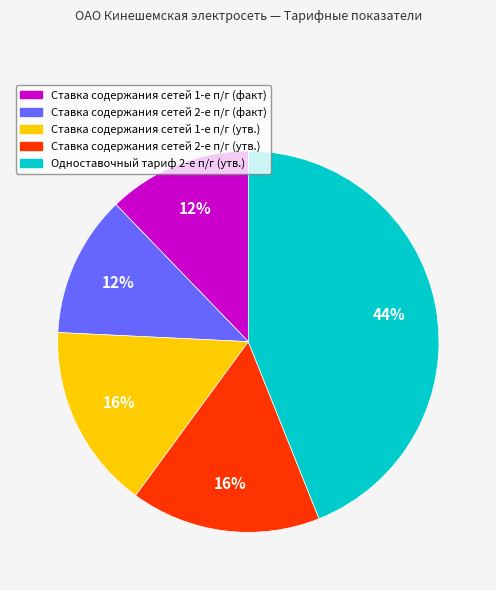

To the nearest percent, what is the average slice percentage?

20%